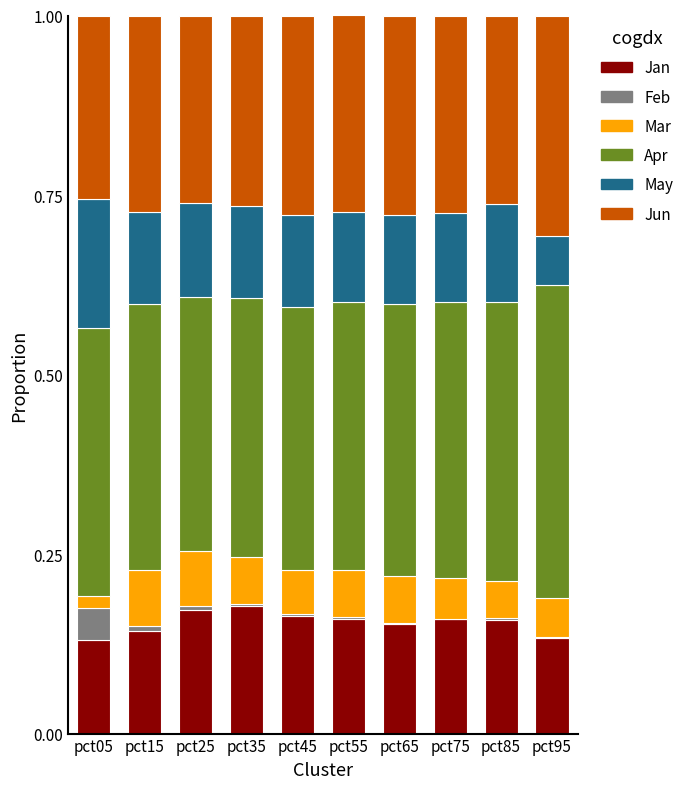

Rank the series at pct65 from highest to lowest value.

Apr, Jun, Jan, May, Mar, Feb